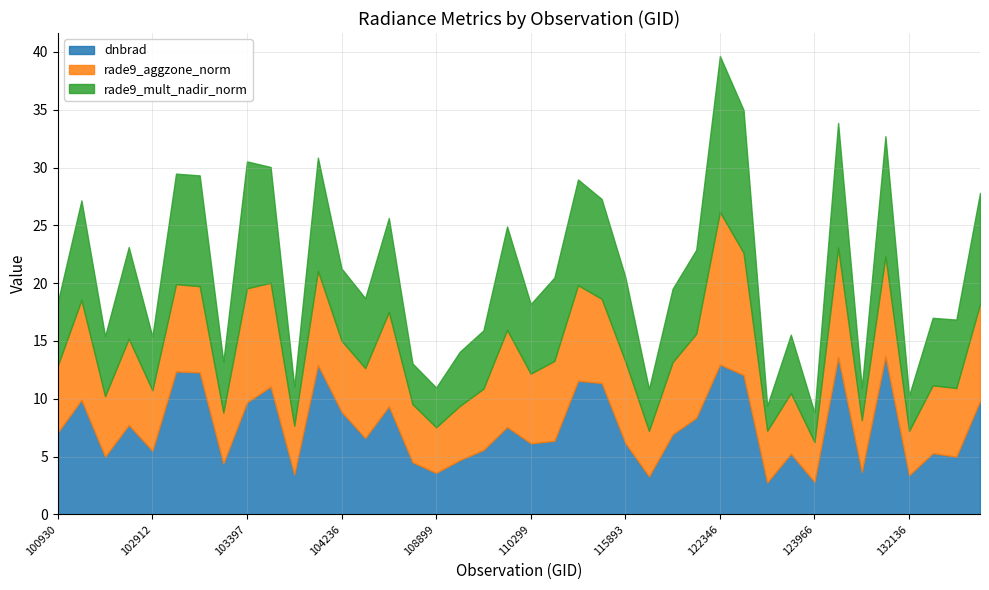

At 131768, list the series in order from smallest to largest.

rade9_aggzone_norm, rade9_mult_nadir_norm, dnbrad